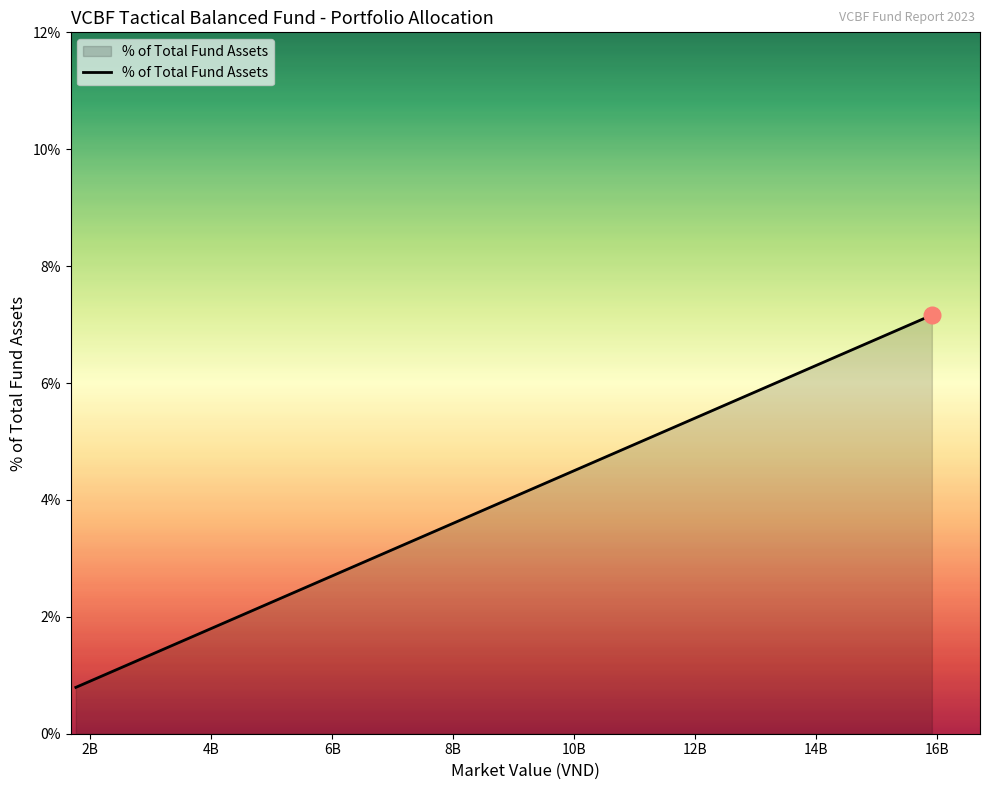

Reading right to left, transcribe all the data shown in this chart.

7.2	4.6	3.6	3.6	3.0	2.9	2.8	2.8	2.7	2.6	2.5	2.3	2.3	2.2	2.0	1.2	1.0	0.8